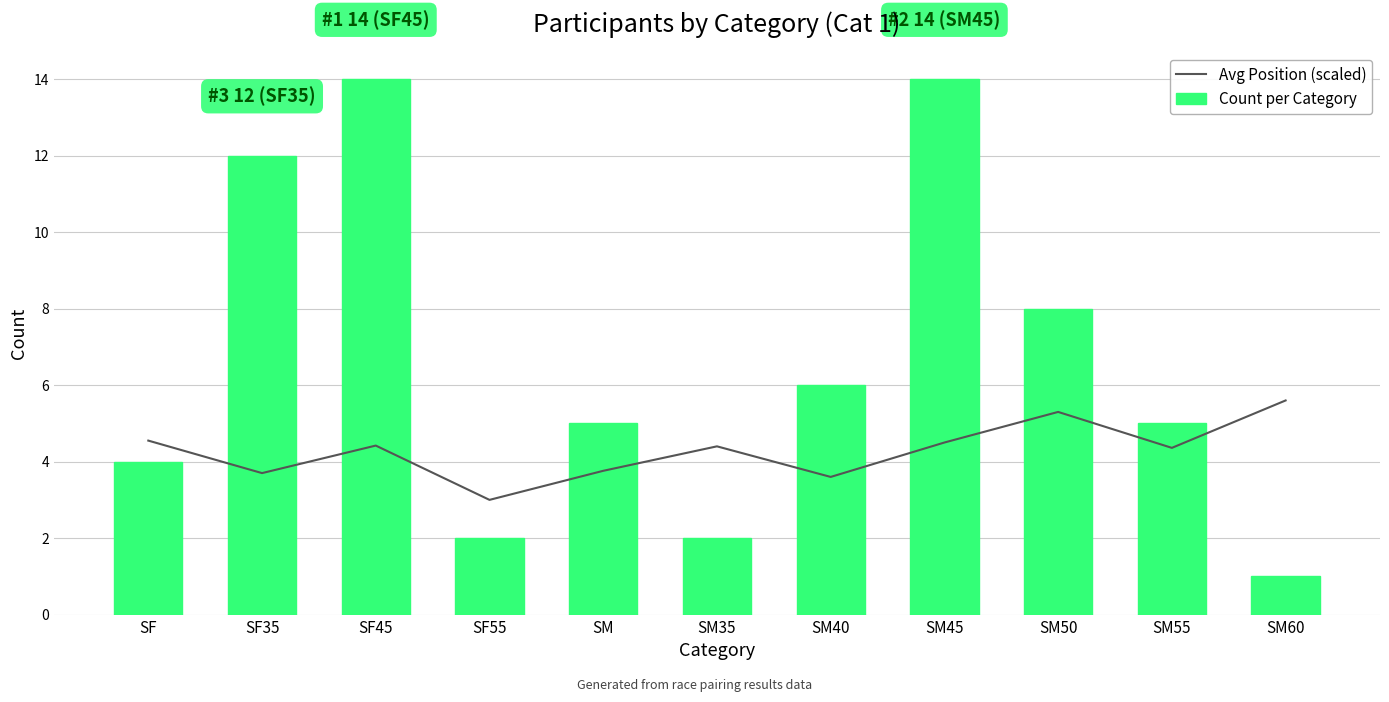

What is the label of the 4th bar from the right?

SM45